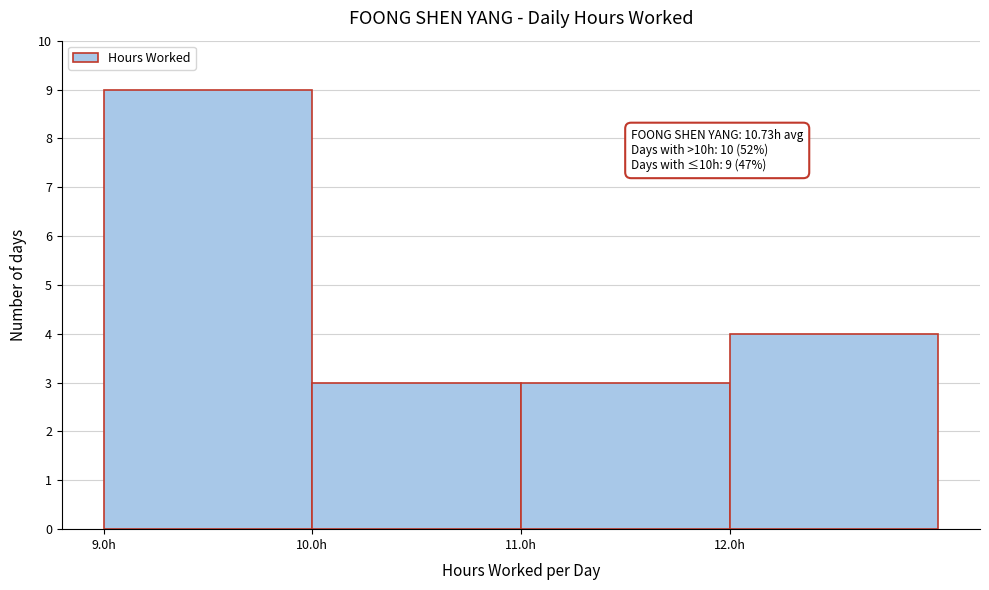

Over which range of the x-axis is the bar tallest?

9 to 10